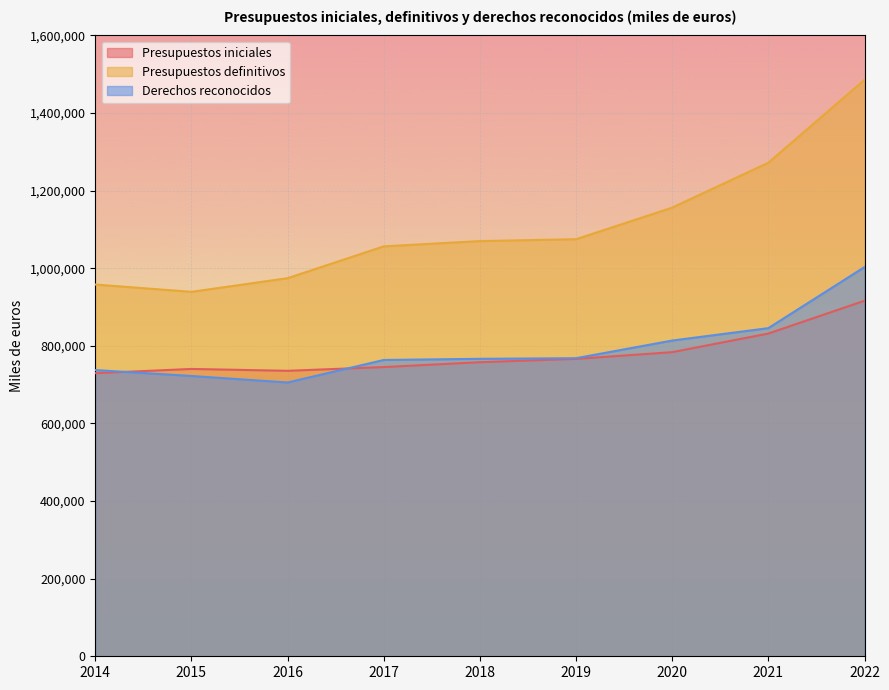

True or false: Derechos reconocidos has more than 2 points higher than both neighbors.

False